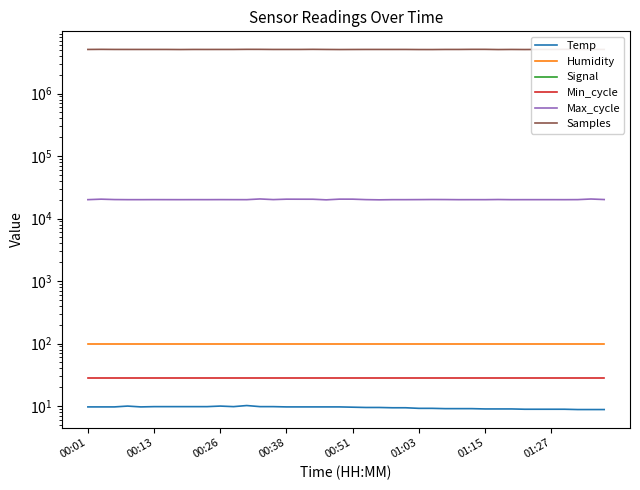

What is the total value across all series at 00:26?

5091315.6